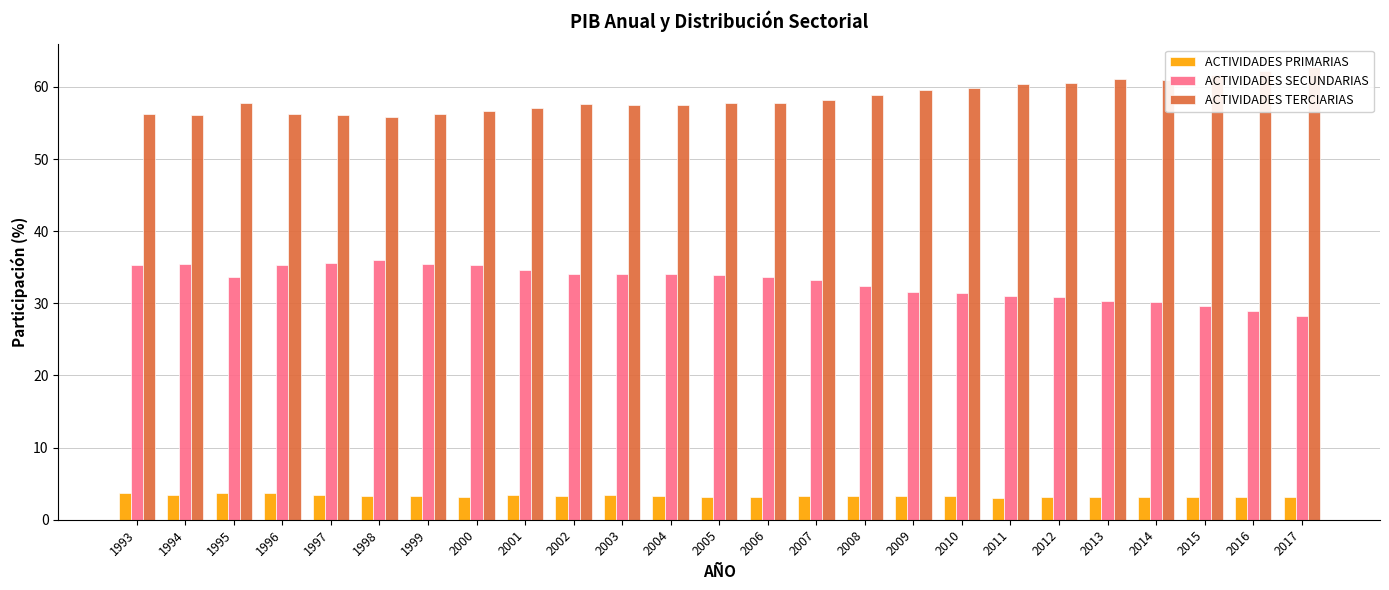

Reading left to right, what are all the values shown in this chart?

ACTIVIDADES PRIMARIAS: 1993=3.6	1994=3.5	1995=3.8	1996=3.7	1997=3.4	1998=3.4	1999=3.3	2000=3.2	2001=3.4	2002=3.3	2003=3.4	2004=3.4	2005=3.2	2006=3.2	2007=3.3	2008=3.2	2009=3.3	2010=3.3	2011=3.0	2012=3.1	2013=3.1	2014=3.2	2015=3.1	2016=3.1	2017=3.2
ACTIVIDADES SECUNDARIAS: 1993=35.3	1994=35.5	1995=33.6	1996=35.3	1997=35.6	1998=36.0	1999=35.4	2000=35.3	2001=34.6	2002=34.0	2003=34.1	2004=34.0	2005=33.9	2006=33.7	2007=33.2	2008=32.4	2009=31.5	2010=31.4	2011=31.1	2012=30.8	2013=30.4	2014=30.2	2015=29.6	2016=28.9	2017=28.2
ACTIVIDADES TERCIARIAS: 1993=56.2	1994=56.1	1995=57.7	1996=56.2	1997=56.1	1998=55.9	1999=56.3	2000=56.7	2001=57.1	2002=57.7	2003=57.5	2004=57.6	2005=57.8	2006=57.7	2007=58.2	2008=58.9	2009=59.6	2010=59.9	2011=60.4	2012=60.6	2013=61.1	2014=61.0	2015=61.6	2016=62.2	2017=62.8